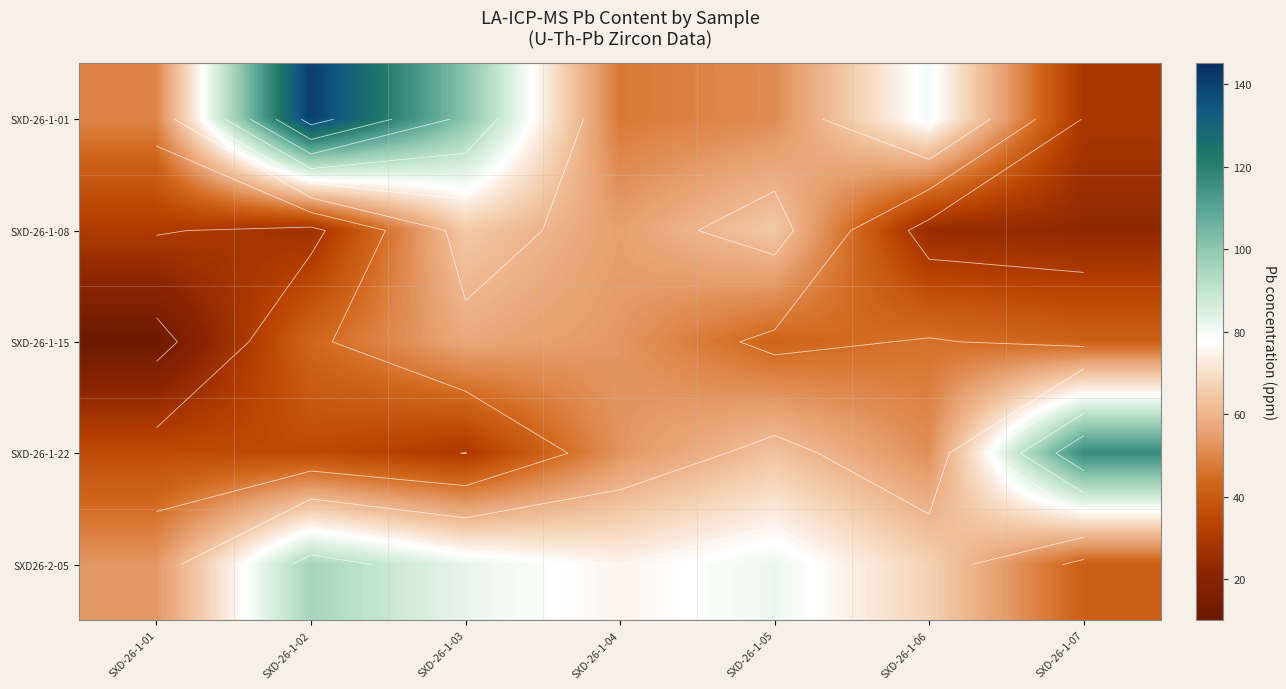

What is the difference between the maximum and minimum values in the SXD-26-1-01 series?

111.5